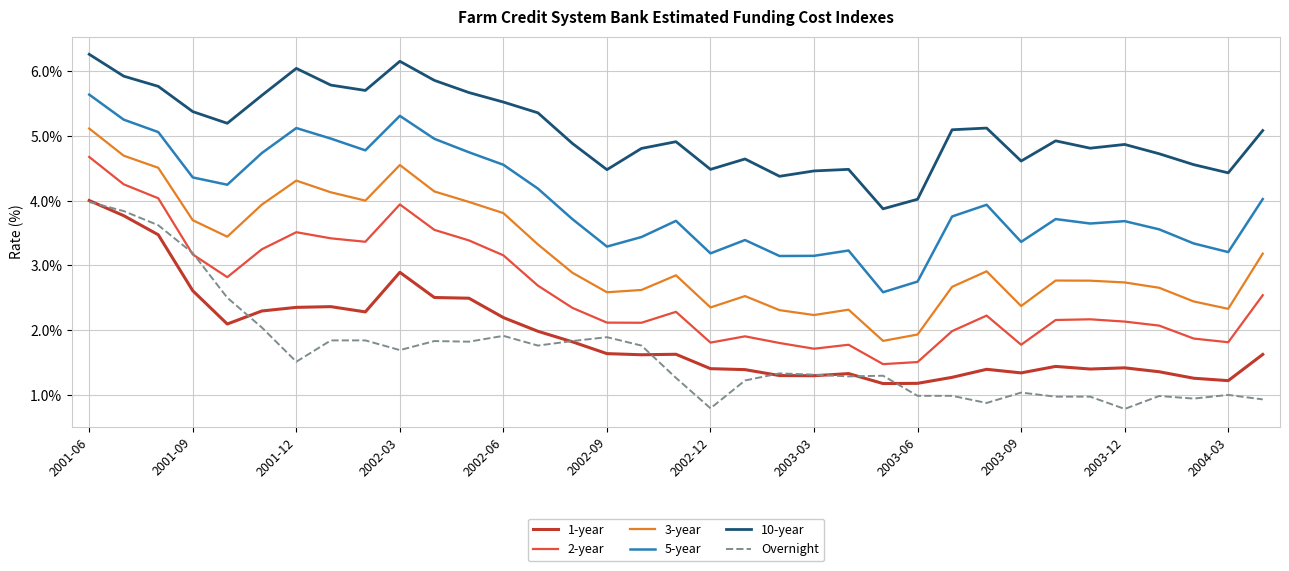

True or false: 3-year has more than 0 points higher than both neighbors.

True